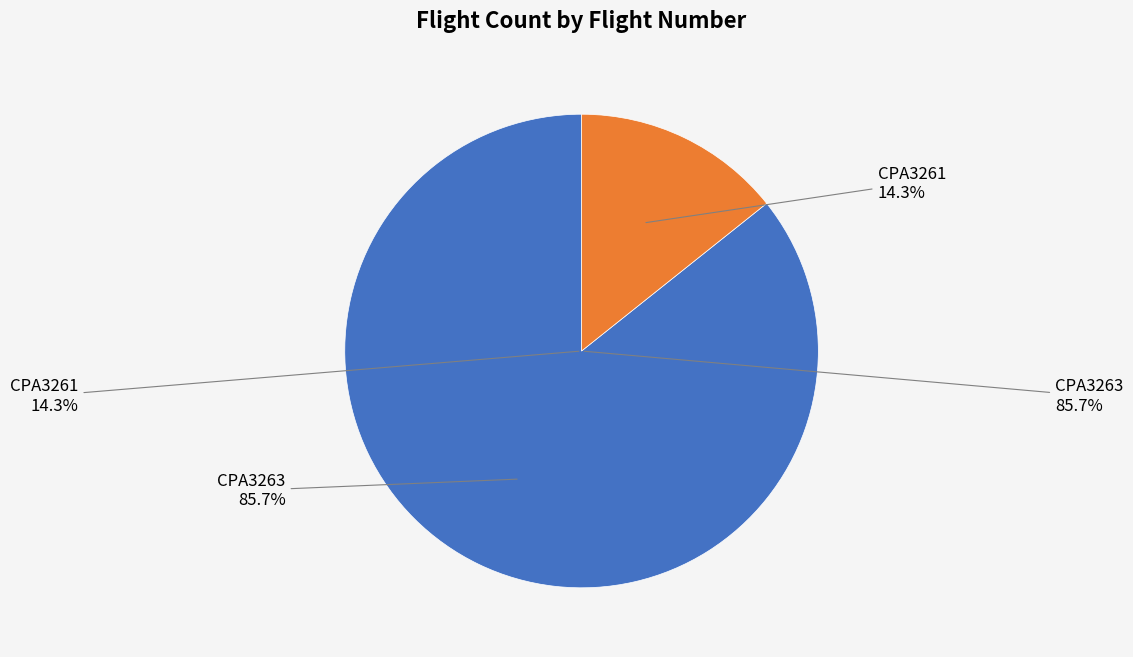

Do CPA3263 and CPA3261 together represent more than half of the pie?

Yes